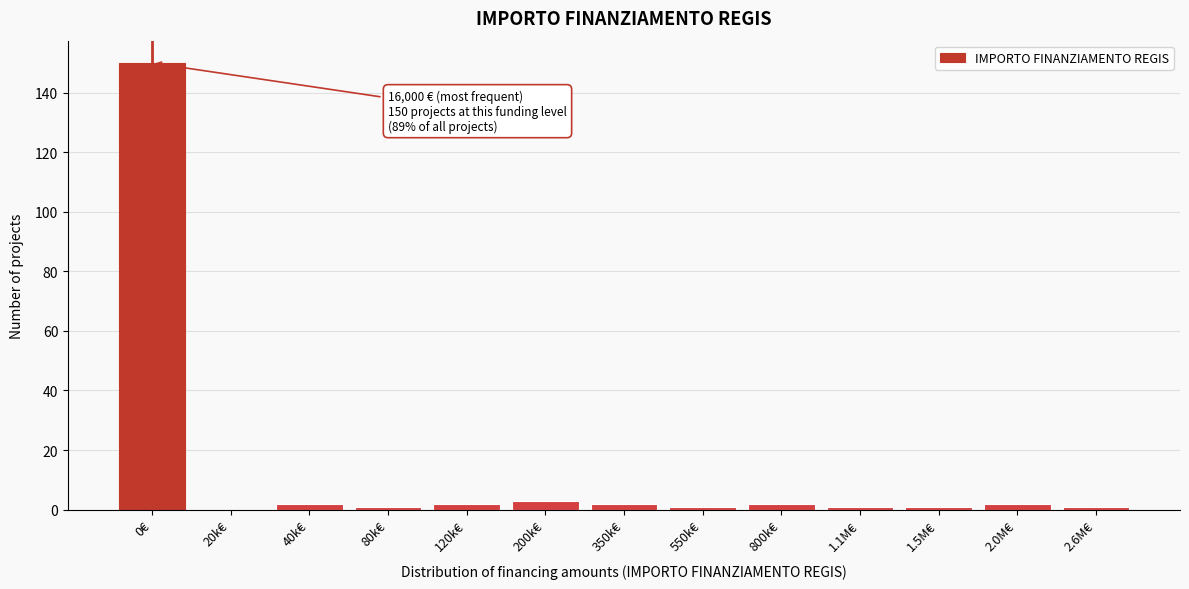

Reading left to right, transcribe all the data shown in this chart.

0€=150	20k€=0	40k€=2	80k€=1	120k€=2	200k€=3	350k€=2	550k€=1	800k€=2	1.1M€=1	1.5M€=1	2.0M€=2	2.6M€=1